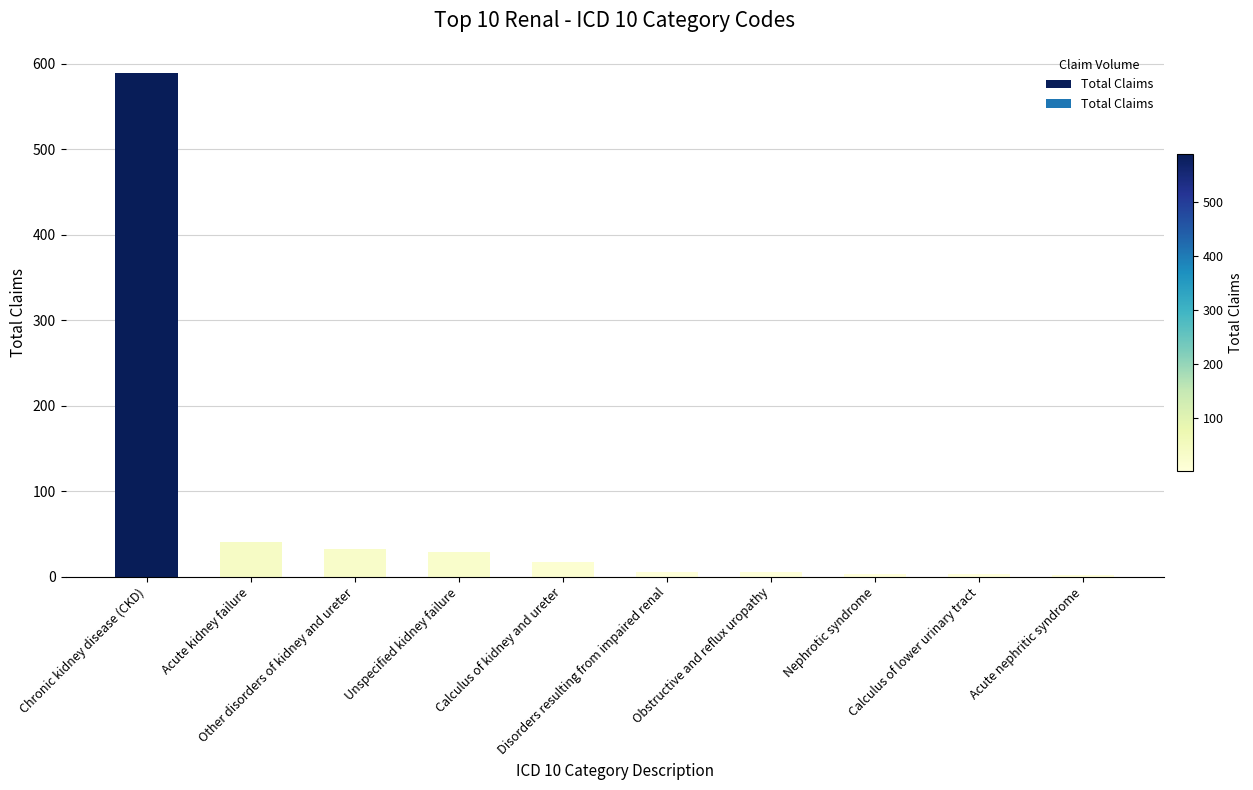

What is the difference between the second highest and minimum values?

38